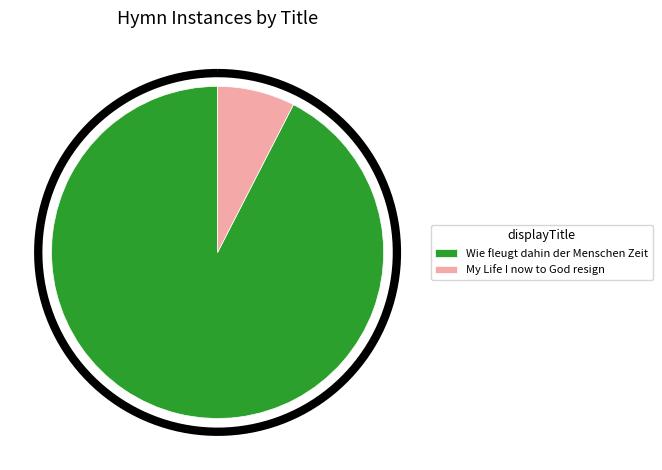

Is Wie fleugt dahin der Menschen Zeit the majority of the pie?

Yes